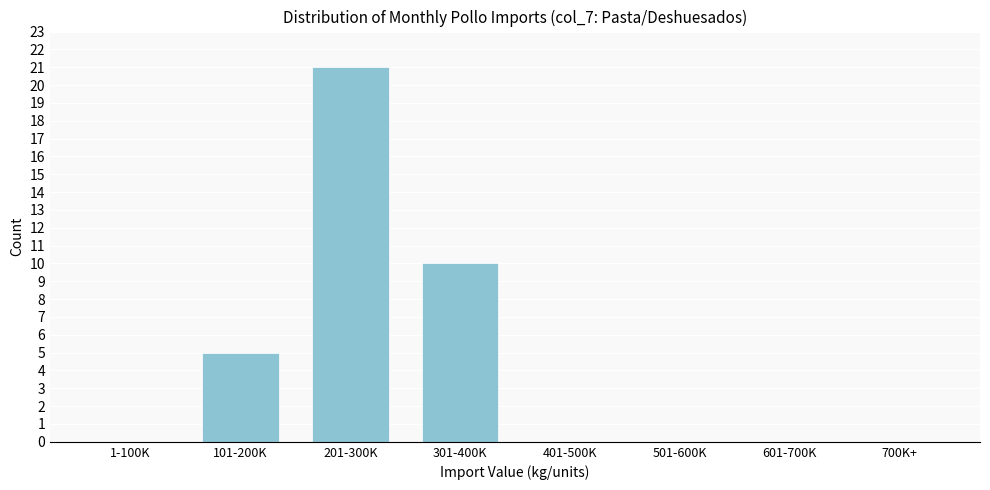

Reading right to left, what are all the values shown in this chart?

700K+=0	601-700K=0	501-600K=0	401-500K=0	301-400K=10	201-300K=21	101-200K=5	1-100K=0